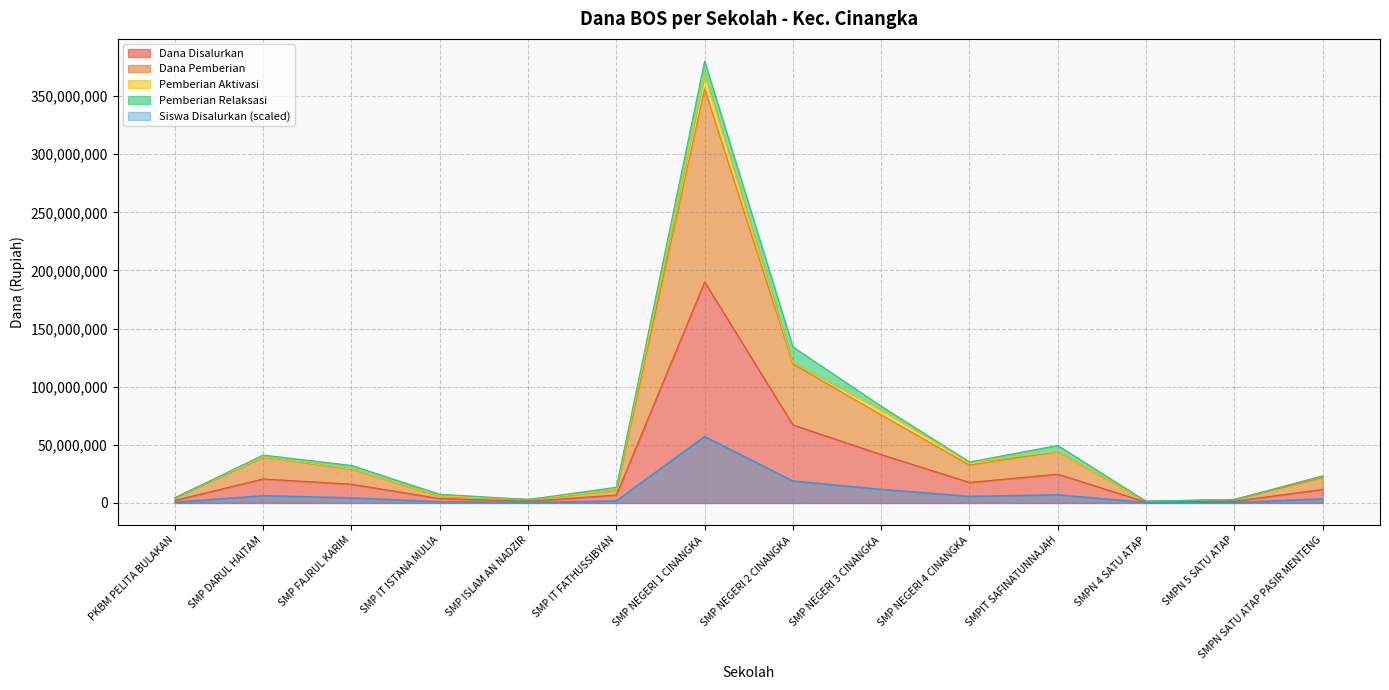

Where is Dana Disalurkan nearest to the value 95437500?

SMP NEGERI 2 CINANGKA